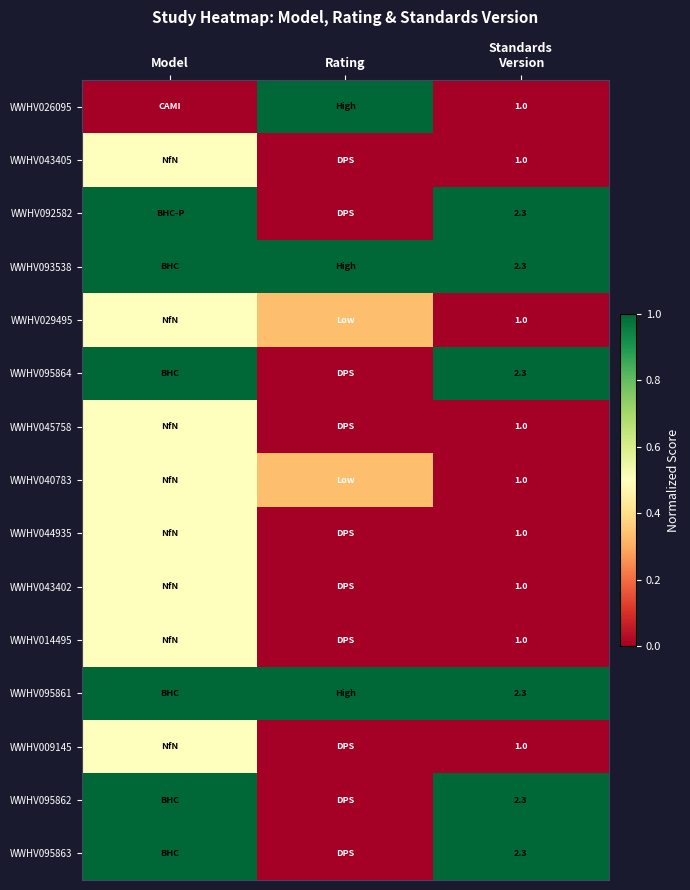

True or false: WWHV045758 has a value of 0.2 at Model.

False